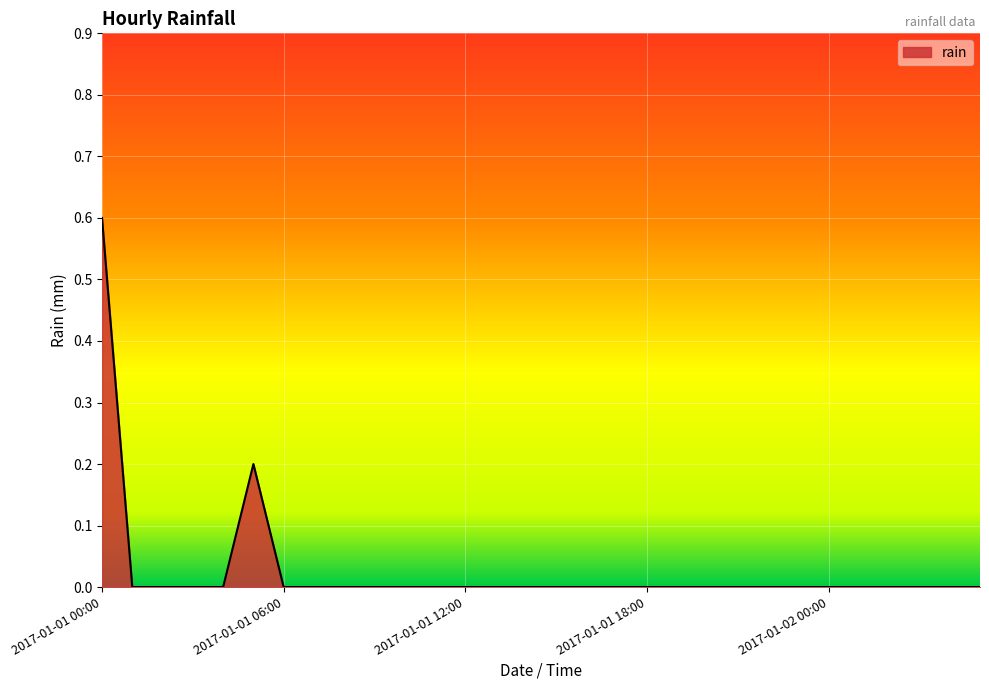

What is the maximum value shown in the chart?

0.6